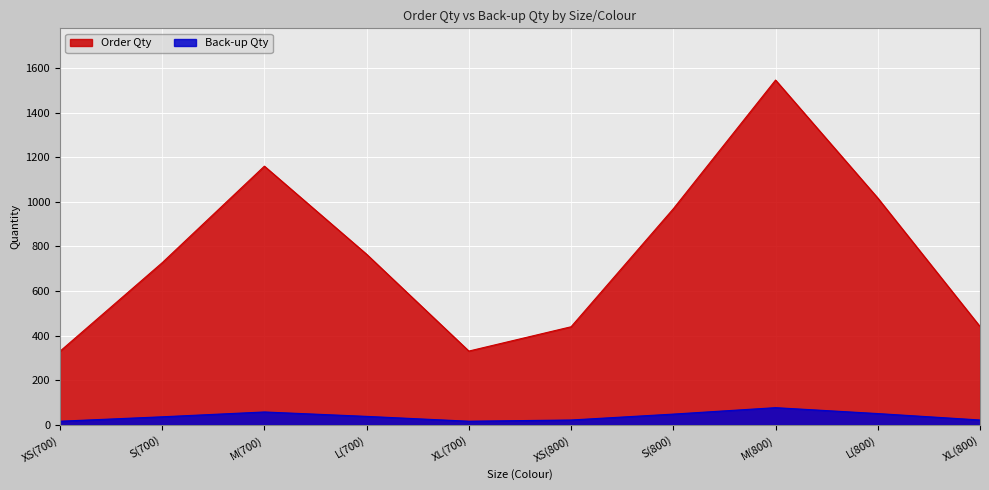

At which label is Order Qty closest to 938?

S(800)